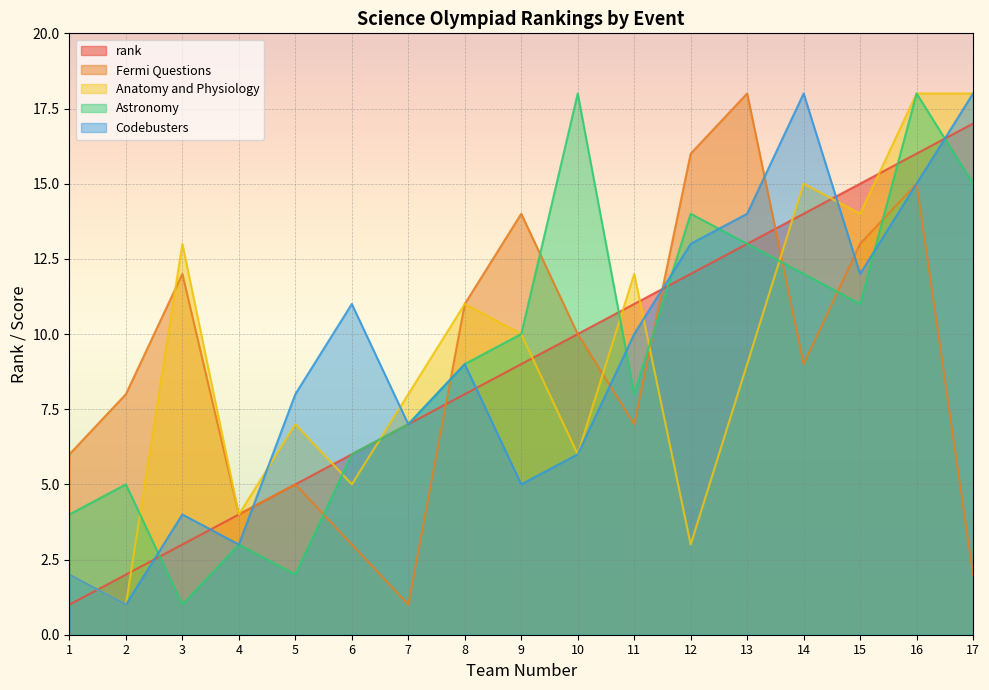

At which label does Astronomy first exceed 9?

9